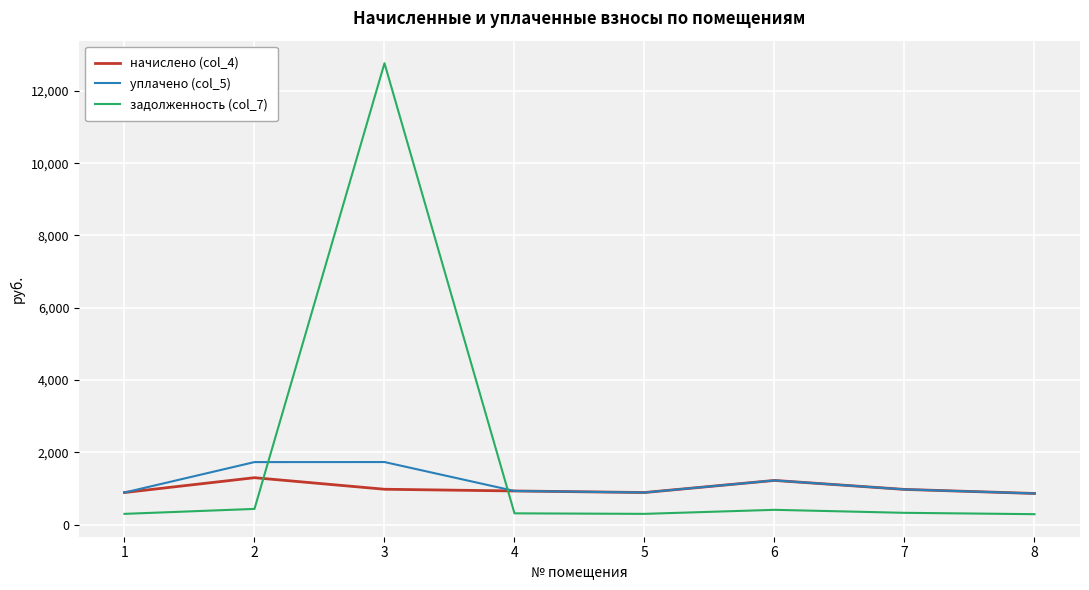

Rank the series at 3 from highest to lowest value.

задолженность (col_7), уплачено (col_5), начислено (col_4)